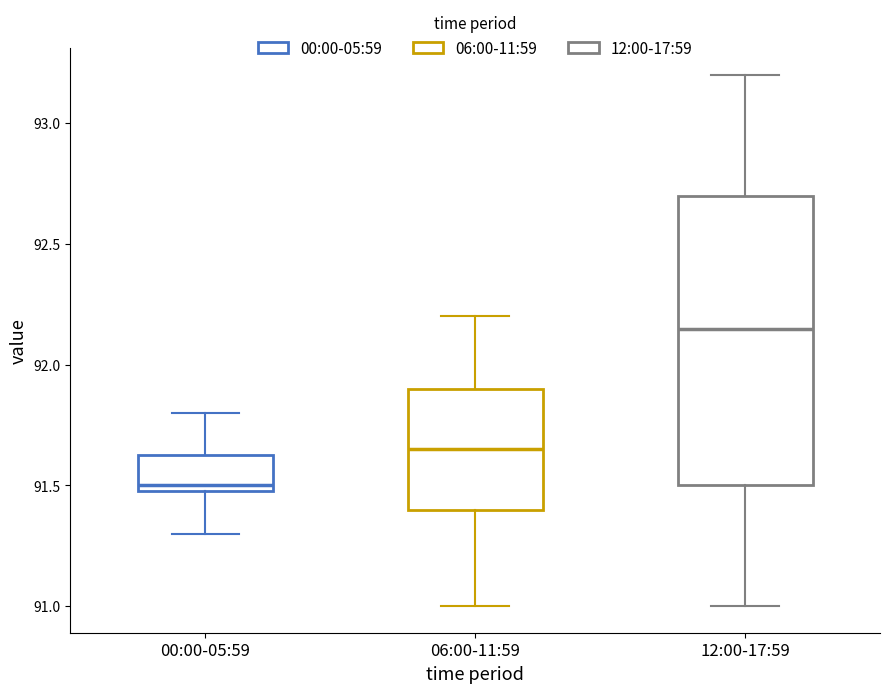

Which box's median line is the lowest?

00:00-05:59